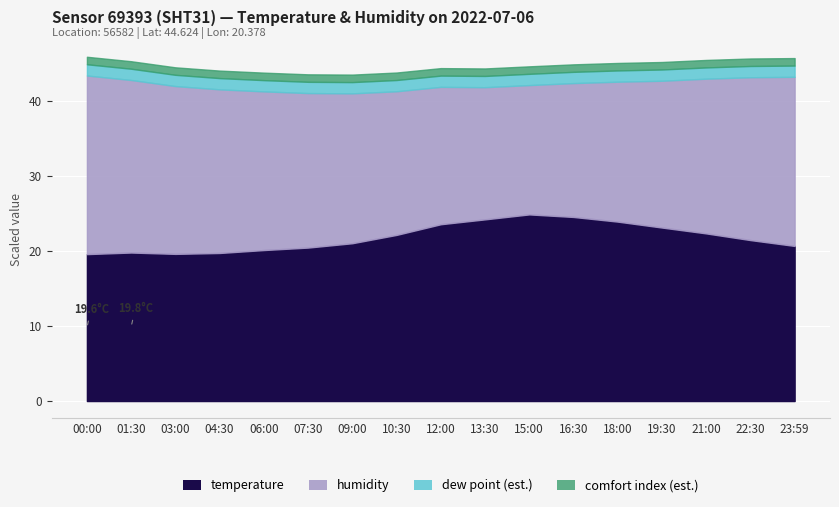

True or false: temperature has more than 1 interior local peaks.

True